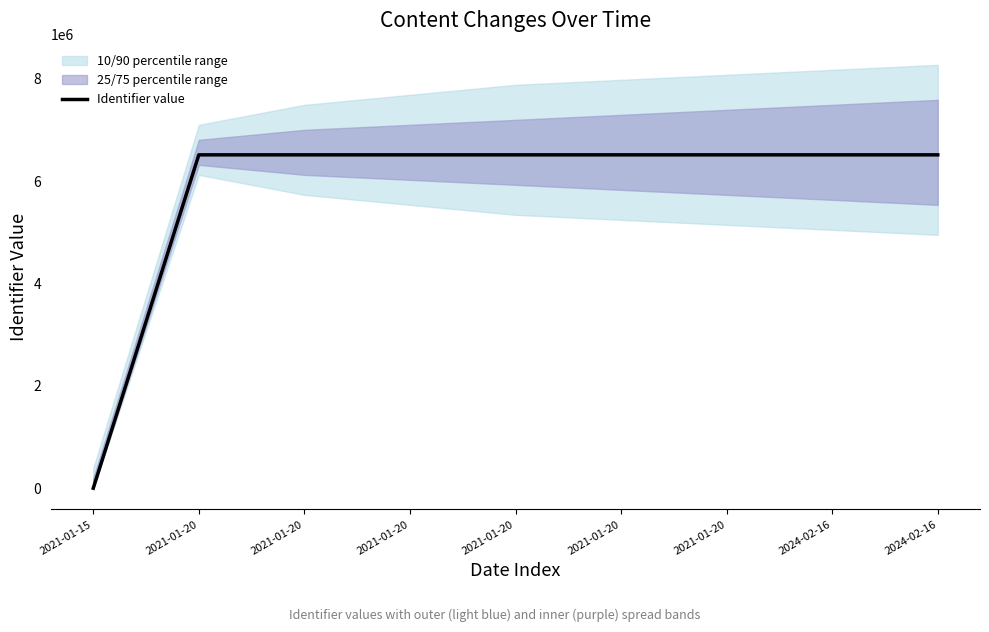

What is the greatest value displayed?

6513569